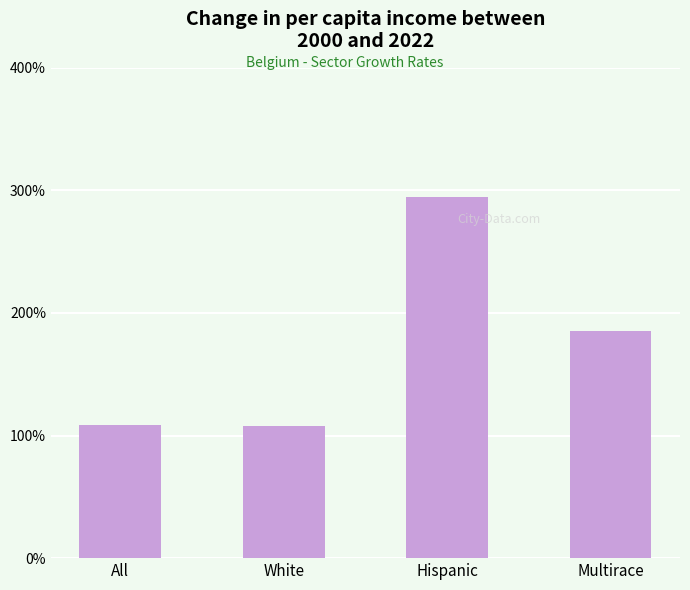

What is the sum of the values at All and Multirace?

293.3